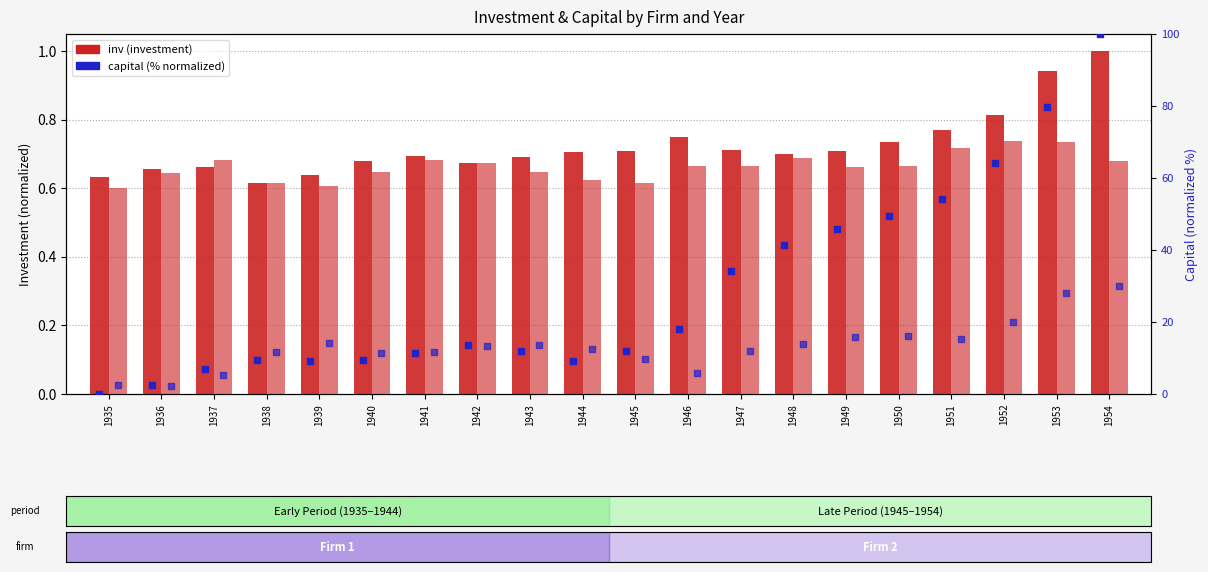

Is the value of inv (Firm 1) at 1941 greater than the value of capital % (Firm 1) at 1948?

No